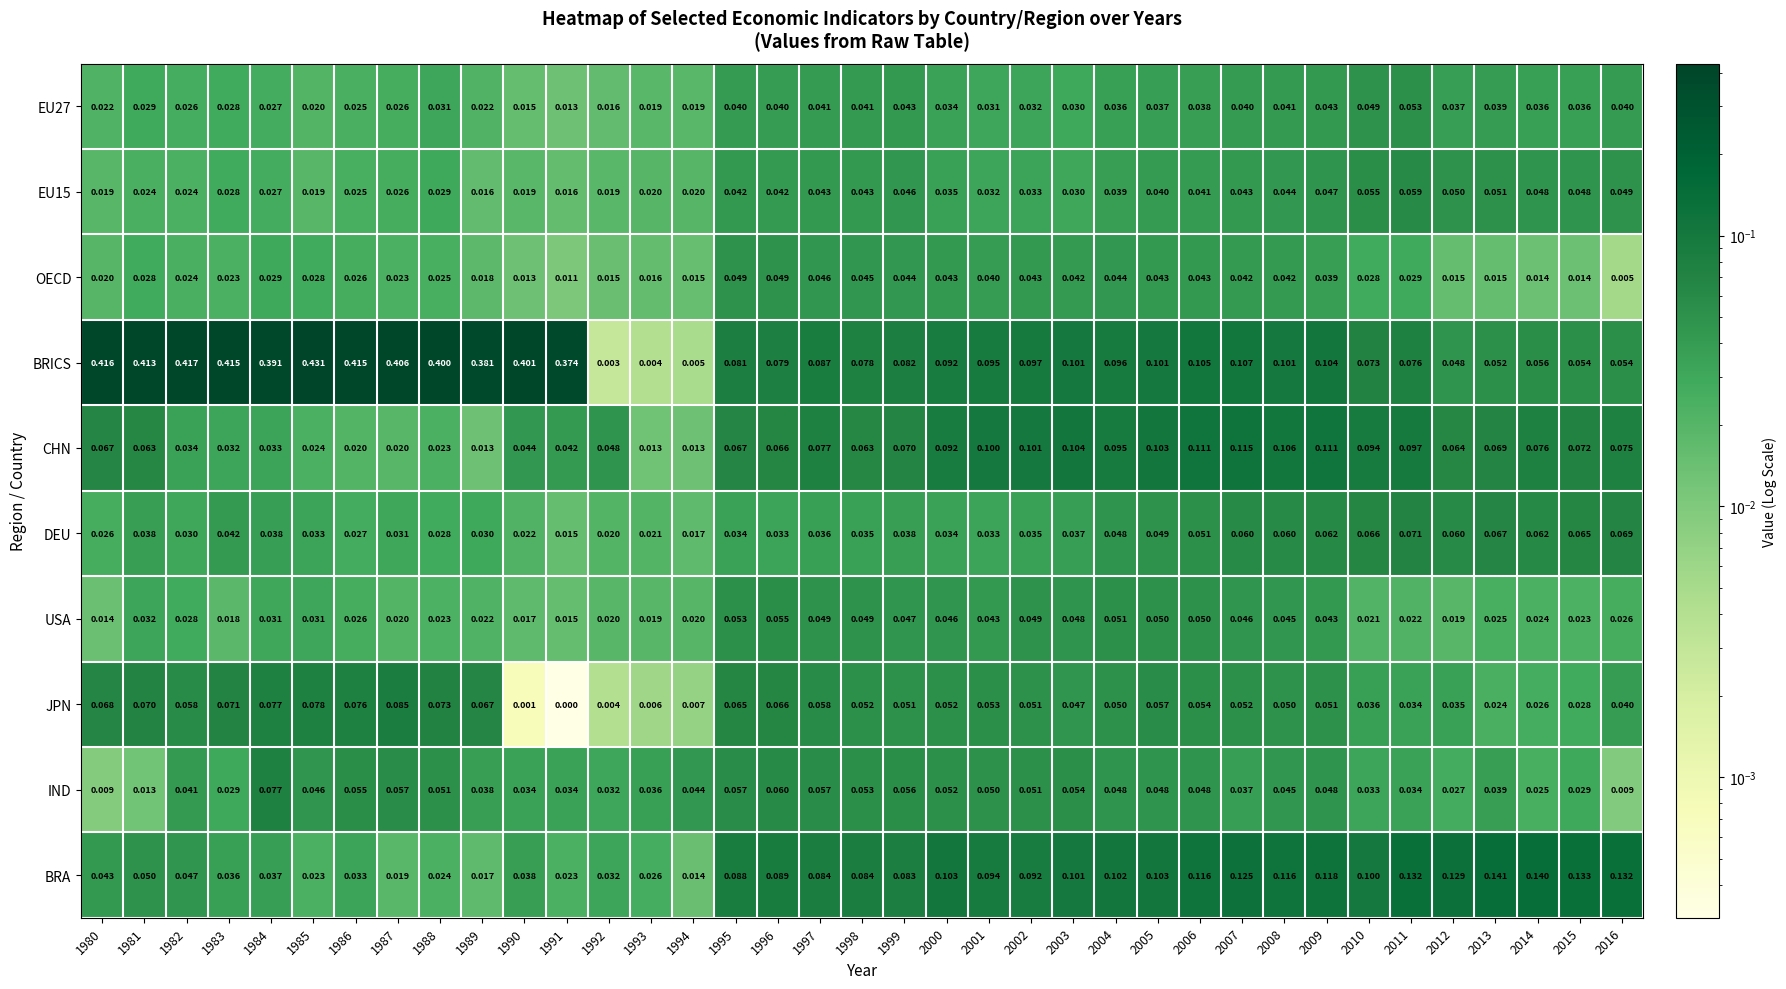

Which series has the largest total across all categories?

BRICS